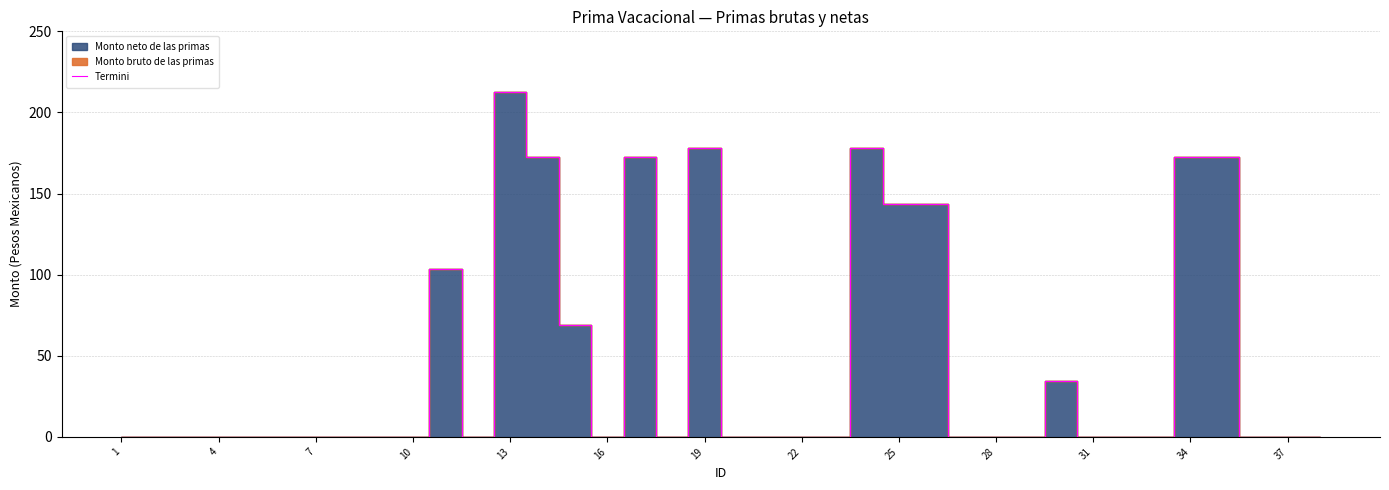

Does the chart display data point markers on the line(s)?

No